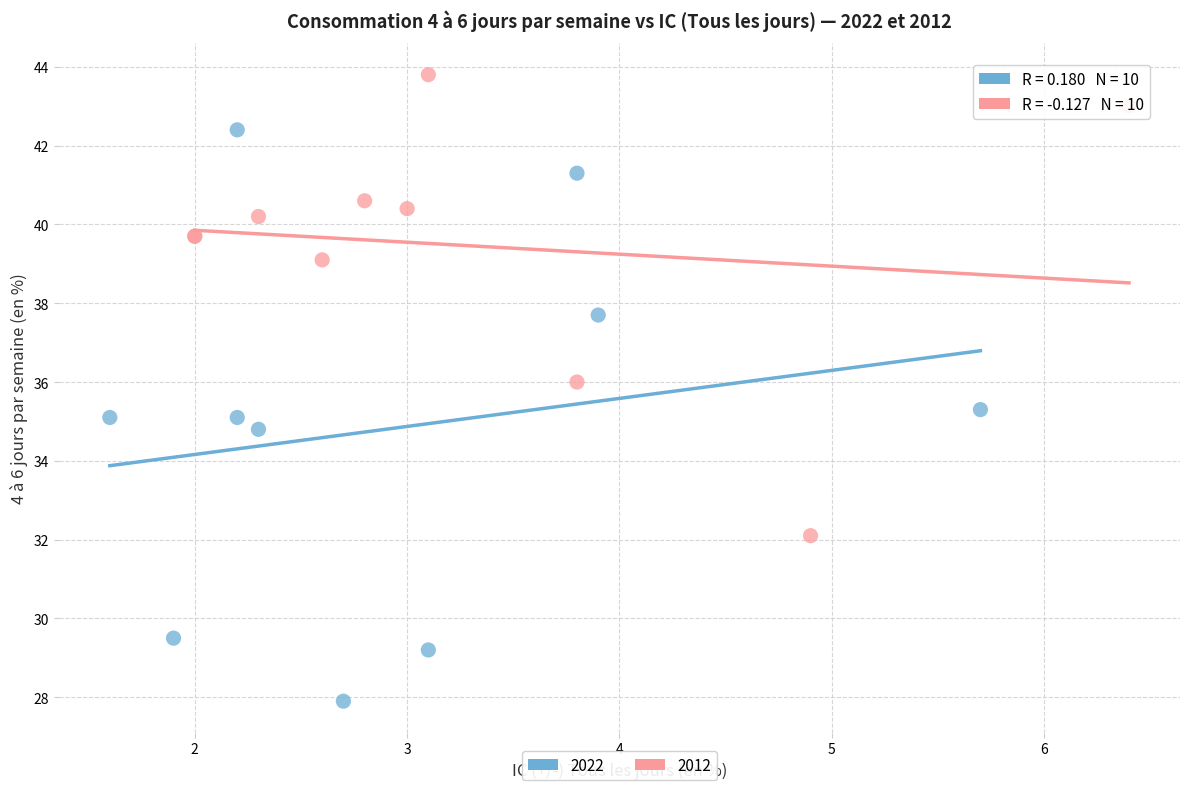

Which series reaches the minimum Y coordinate?

2022